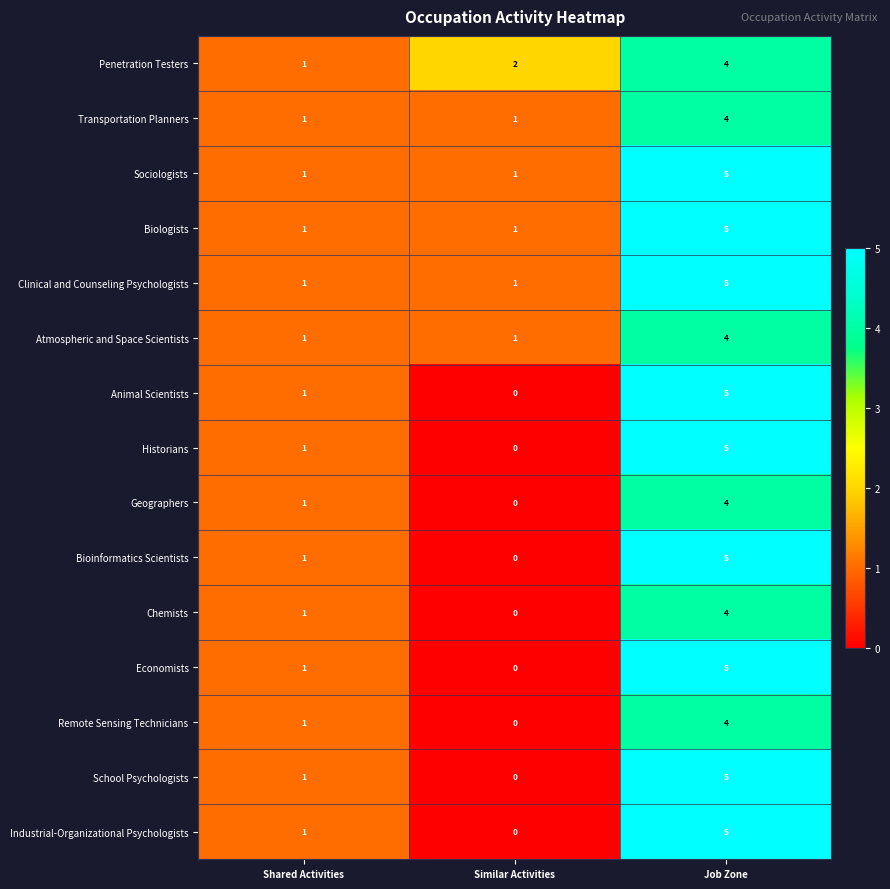

Where is Industrial-Organizational Psychologists nearest to the value 2?

Shared Activities